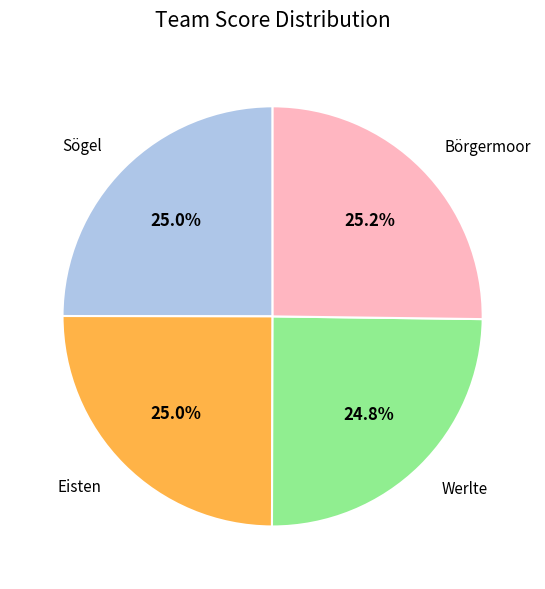

Does any single category account for the majority?

No